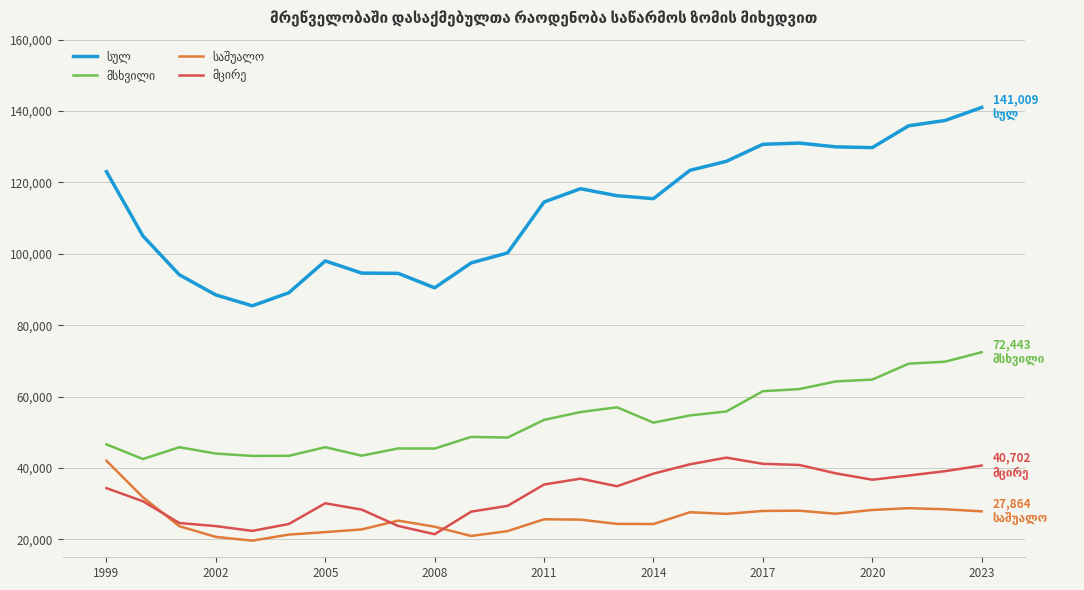

How many lines are shown in the chart?

4